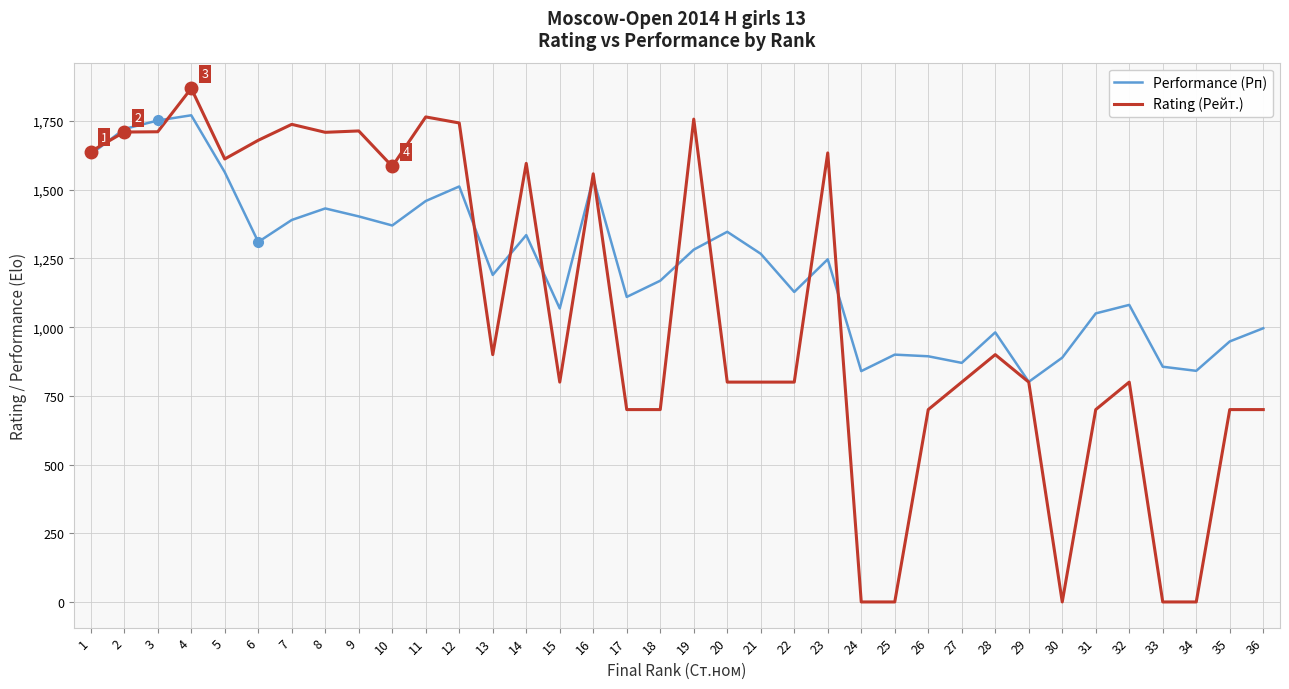

Which series has the largest range (max minus min)?

Rating (Рейт.)